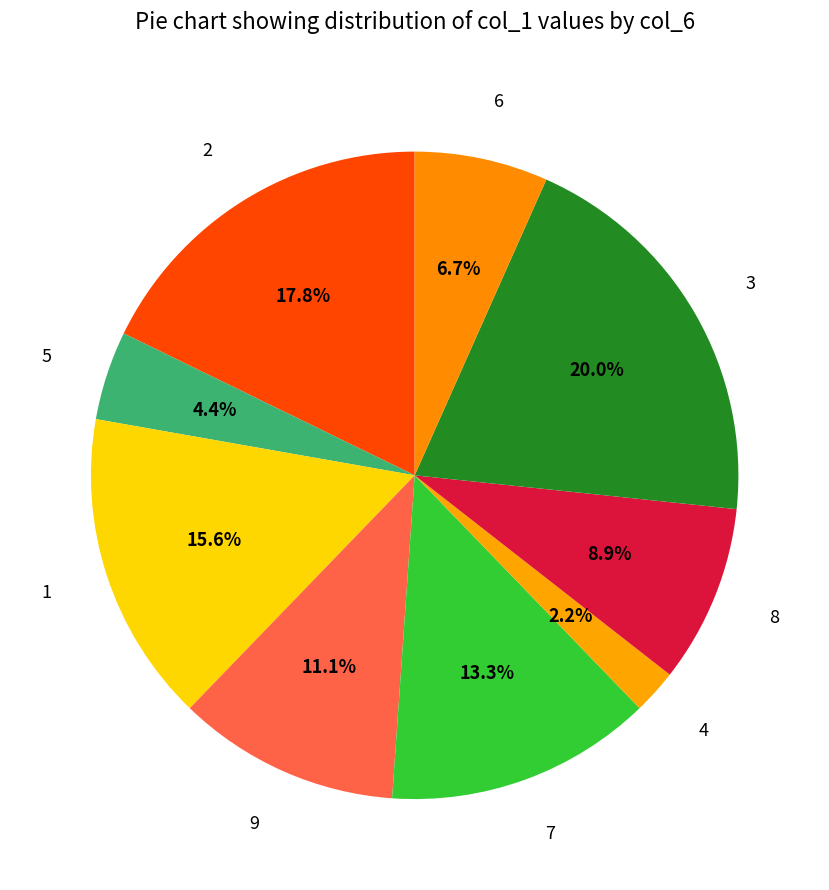

To the nearest percent, what is the difference between the largest and smallest slice percentages?

18%